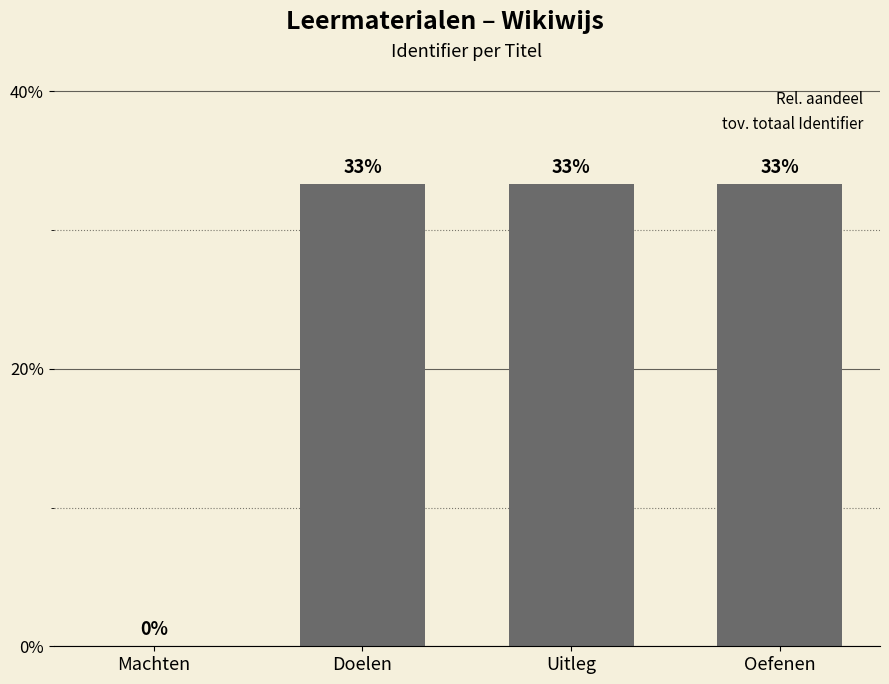

Are the bars horizontal?

No